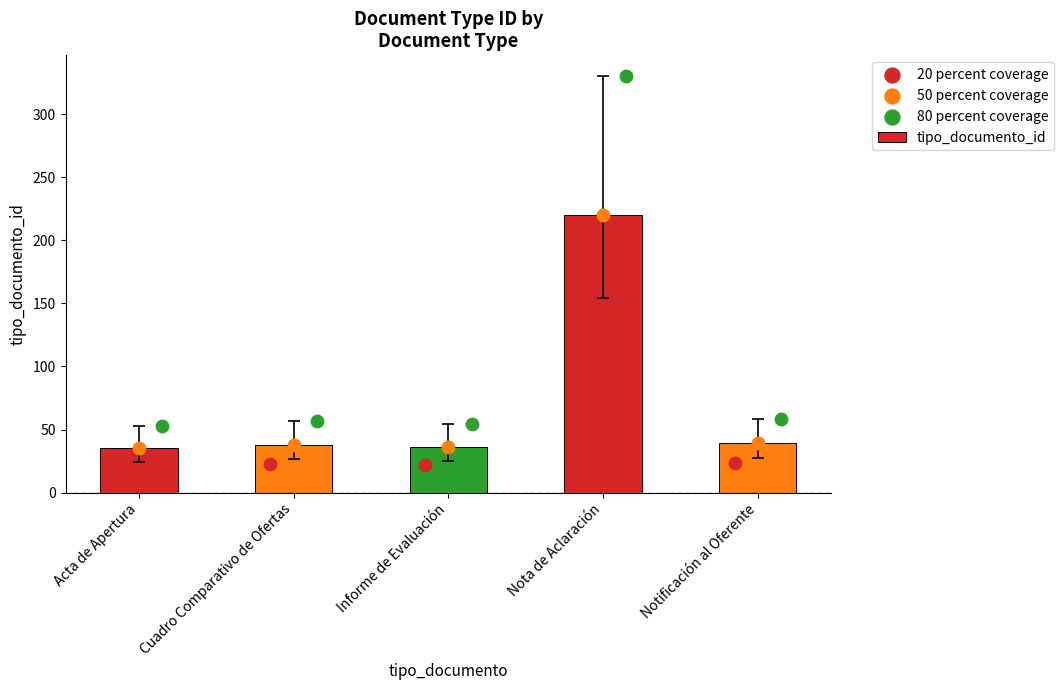

At how many categories does at least one series exceed 35?

5